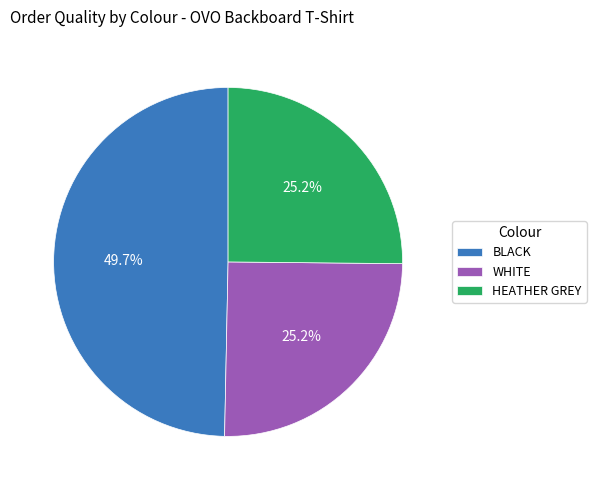

How many slices are in this pie chart?

3